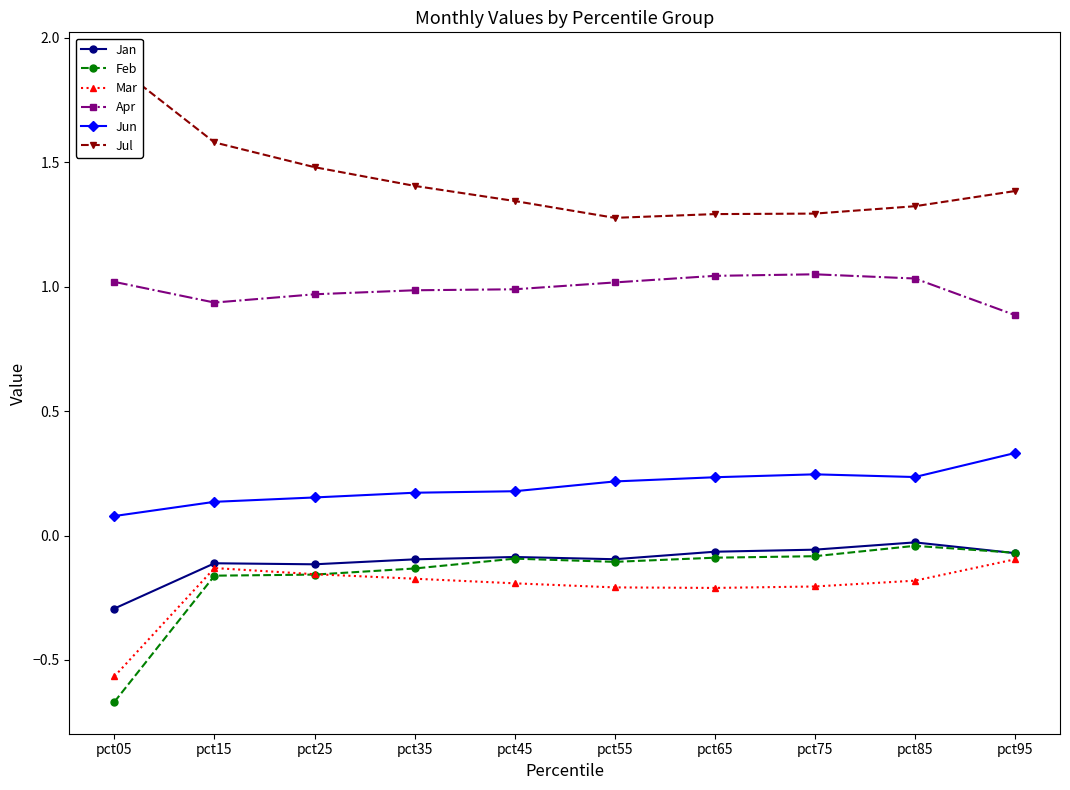

Rank the series by their maximum value, from highest to lowest.

Jul, Apr, Jun, Jan, Feb, Mar